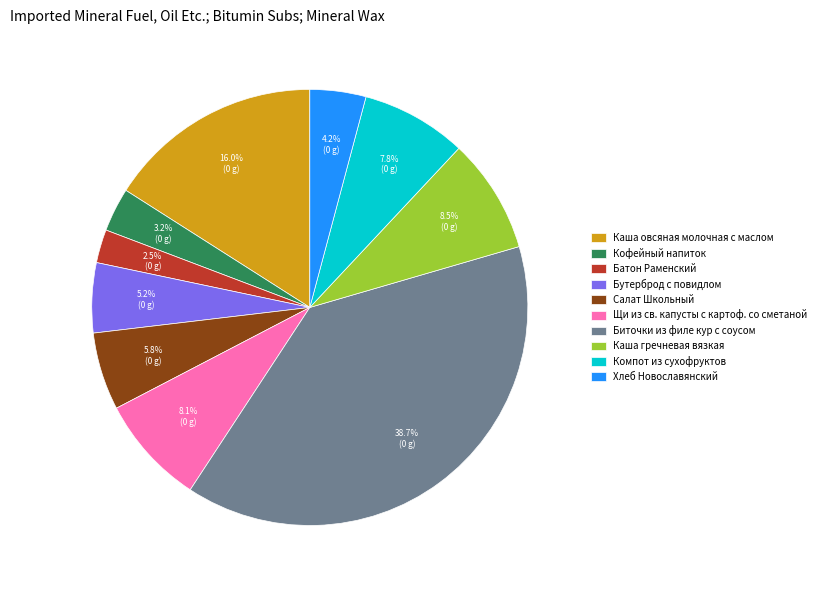

What is the ratio of the value at Батон Раменский to the value at Салат Школьный?

0.4